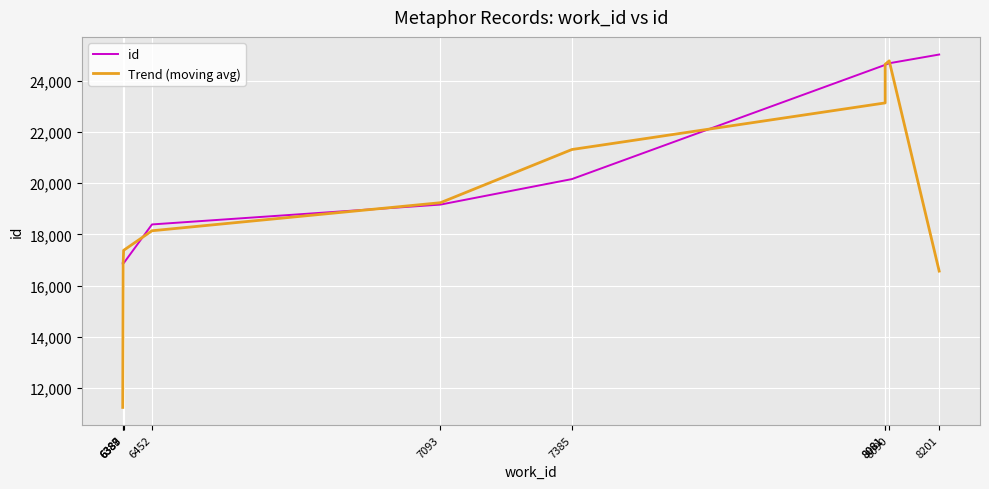

List the series in order of their peak value, lowest first.

Trend (moving avg), id